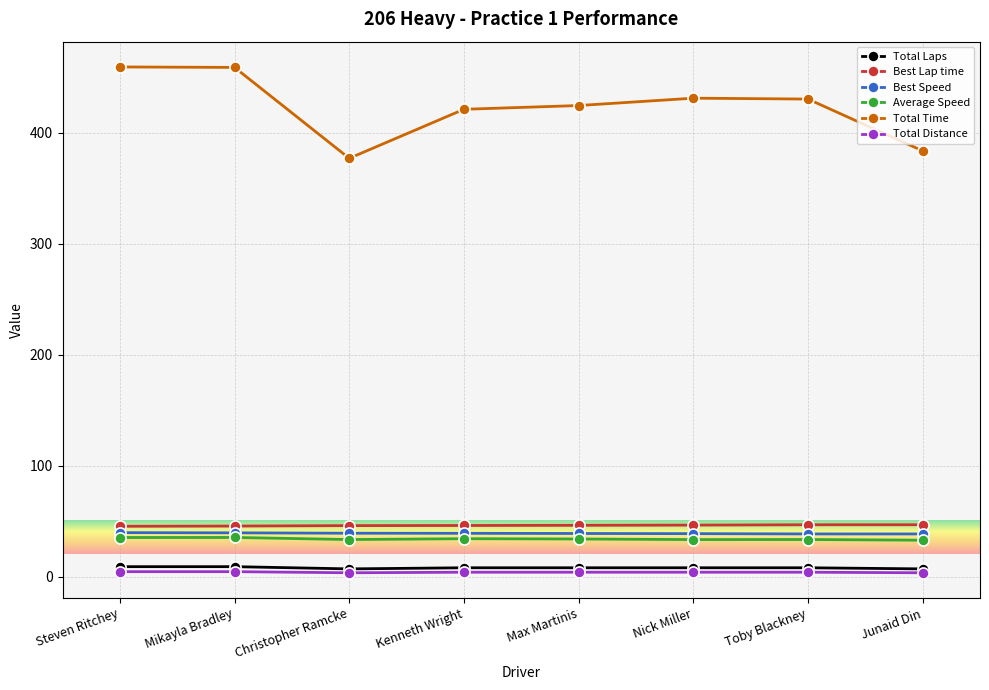

True or false: Best Speed and Total Laps intersect in this chart.

False